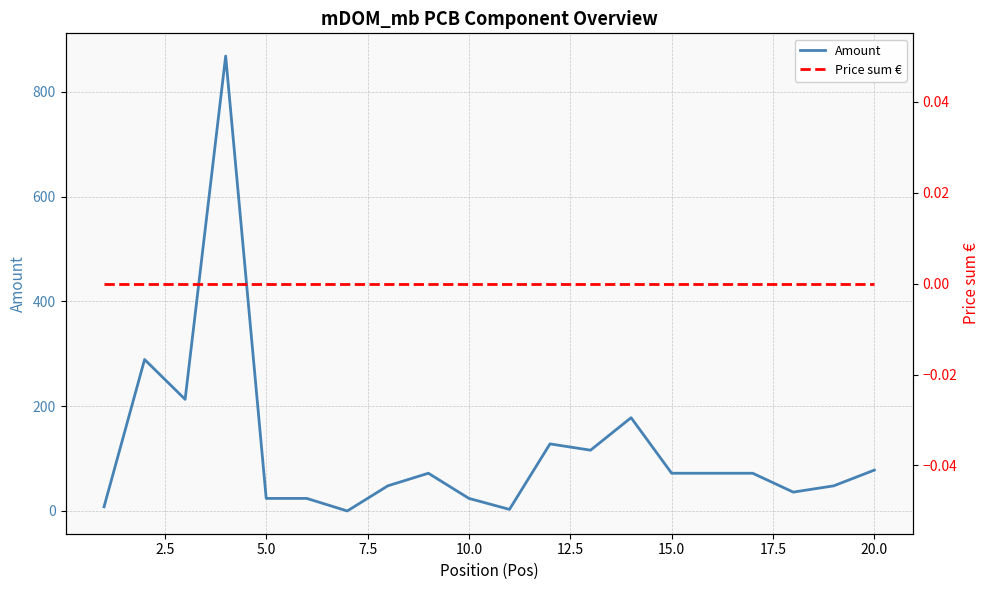

True or false: Price sum € has more than 1 interior local peaks.

False